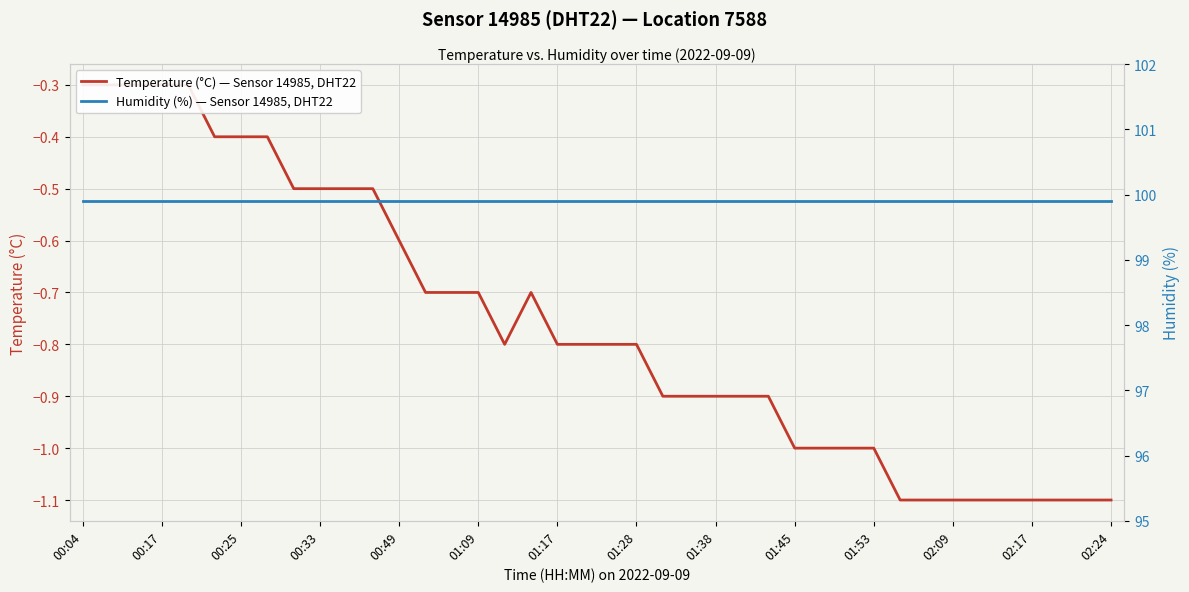

At which label does Humidity (%) — Sensor 14985, DHT22 reach its minimum?

00:04